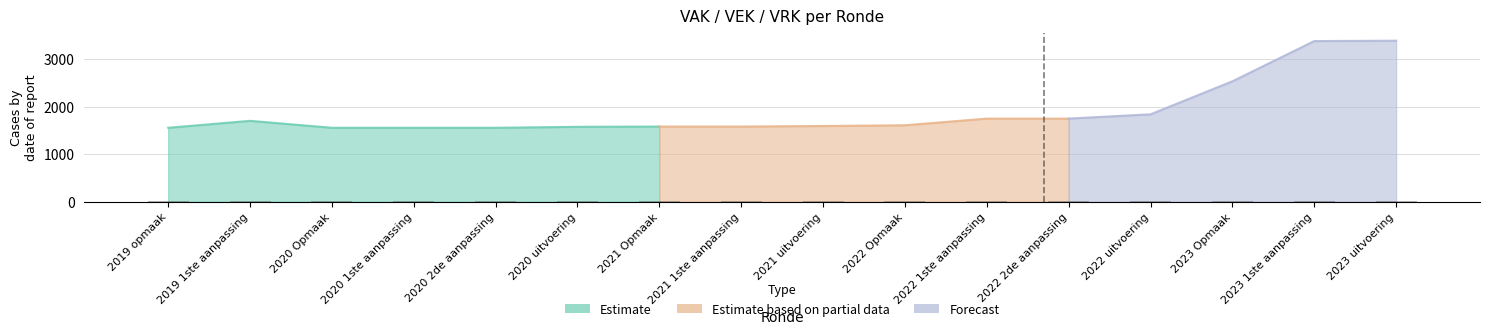

Rank the categories by value from lowest to highest.

2019 opmaak, 2020 Opmaak, 2020 1ste aanpassing, 2020 2de aanpassing, 2020 uitvoering, 2021 Opmaak, 2021 1ste aanpassing, 2021 uitvoering, 2022 Opmaak, 2019 1ste aanpassing, 2022 1ste aanpassing, 2022 2de aanpassing, 2022 uitvoering, 2023 Opmaak, 2023 1ste aanpassing, 2023 uitvoering